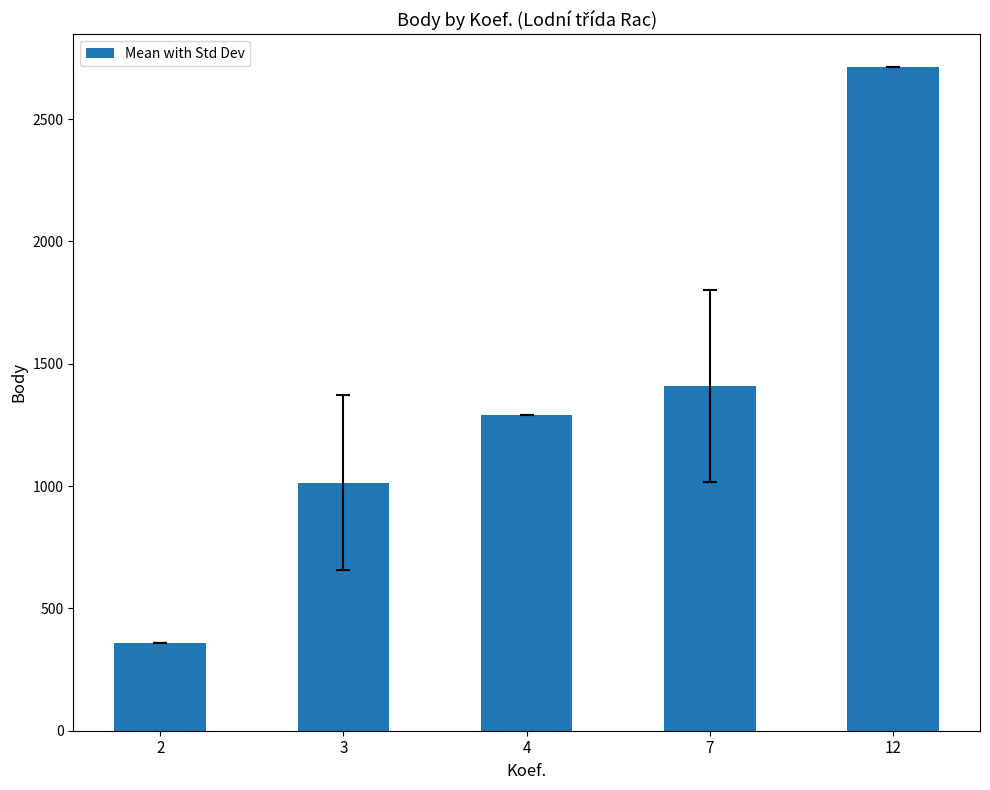

Count the number of categories in the chart.

5